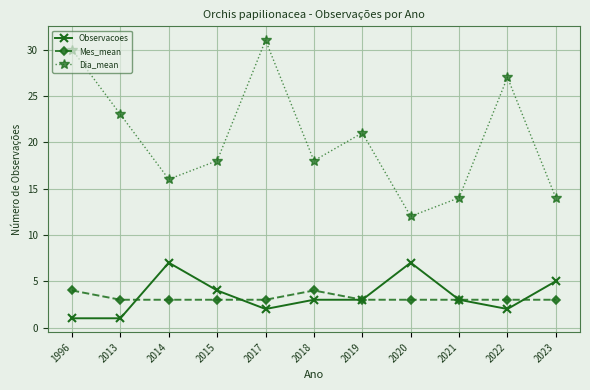

Which series has the largest total across all categories?

Dia_mean